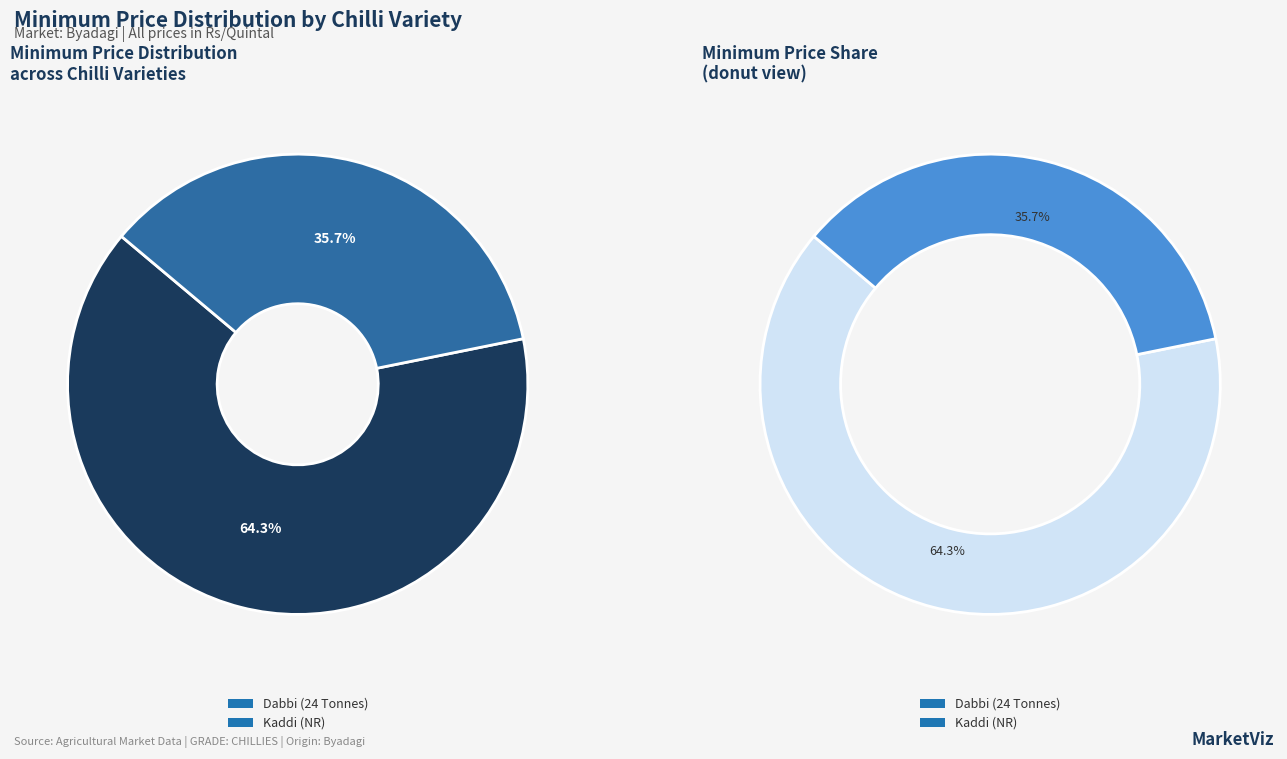

What is the largest slice in the pie chart?

Dabbi (24 Tonnes)